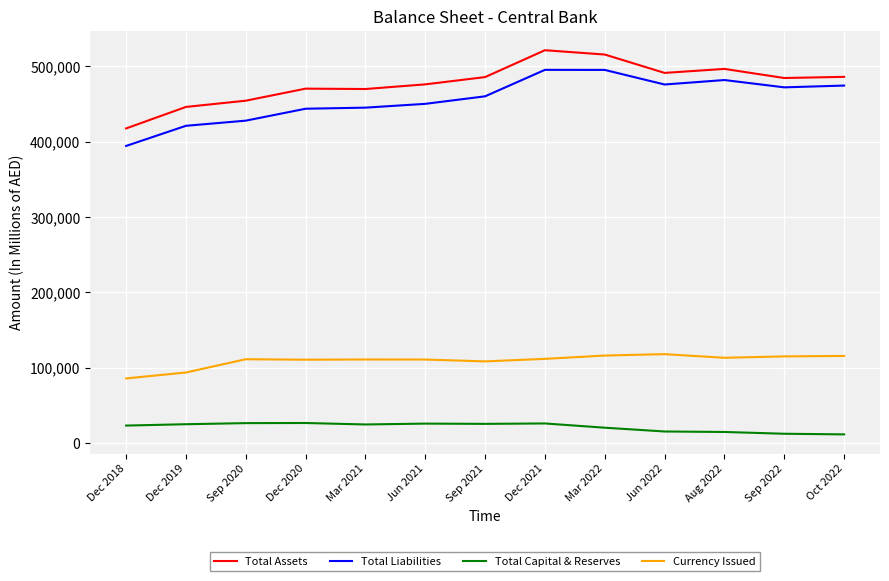

True or false: Total Assets has a value of 470526 at Dec 2020.

True